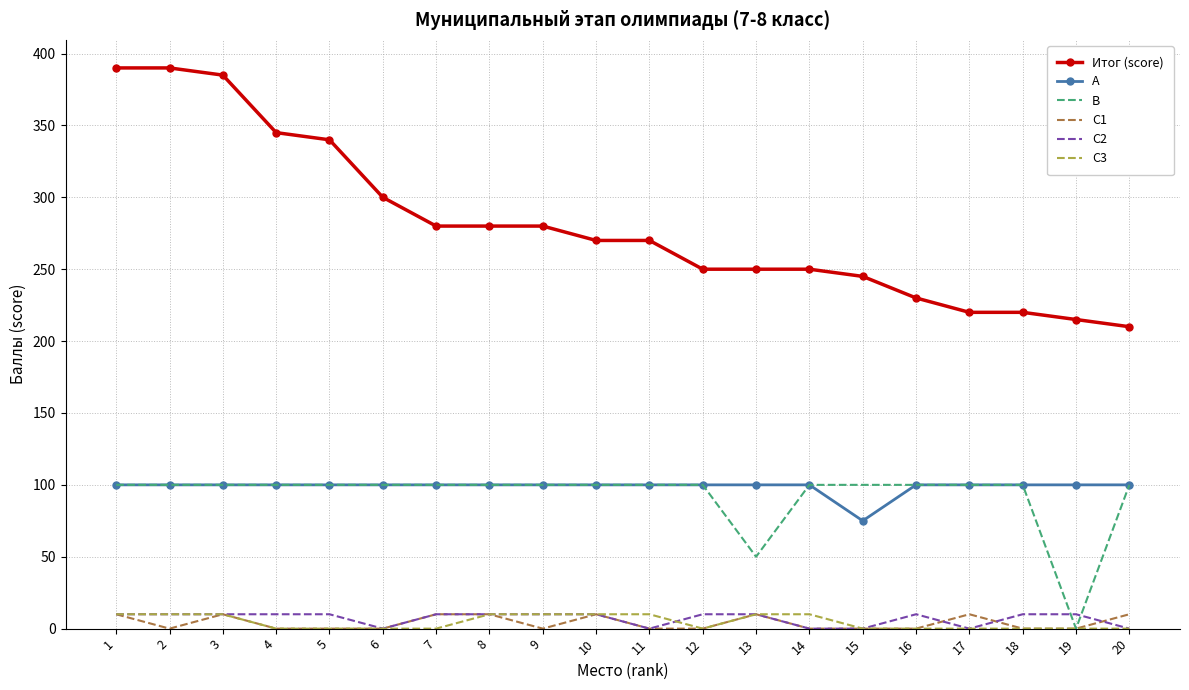

What value does the Итог (score) series have at 14, to the nearest 10?

250